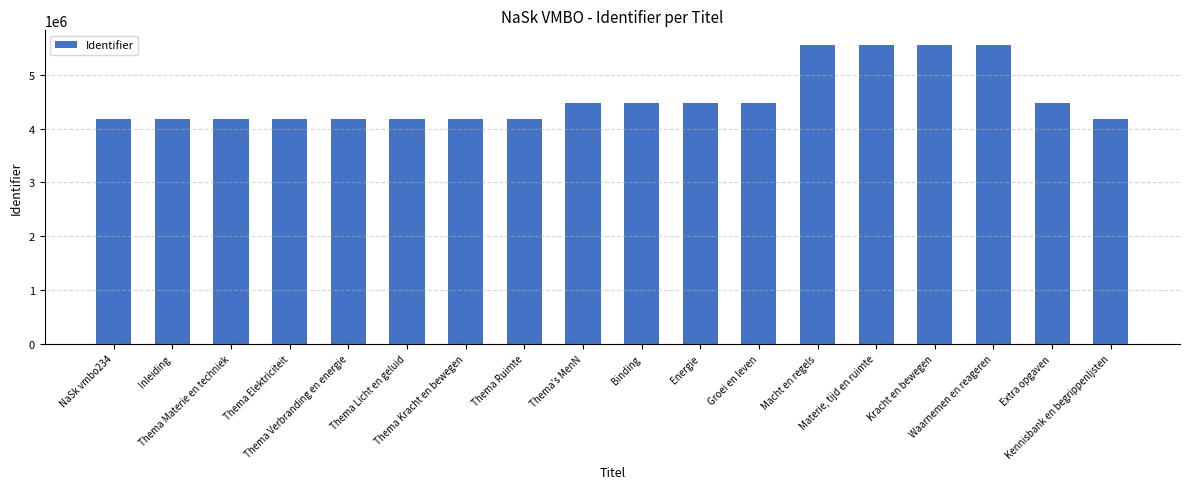

What is the smallest value displayed?

4185185